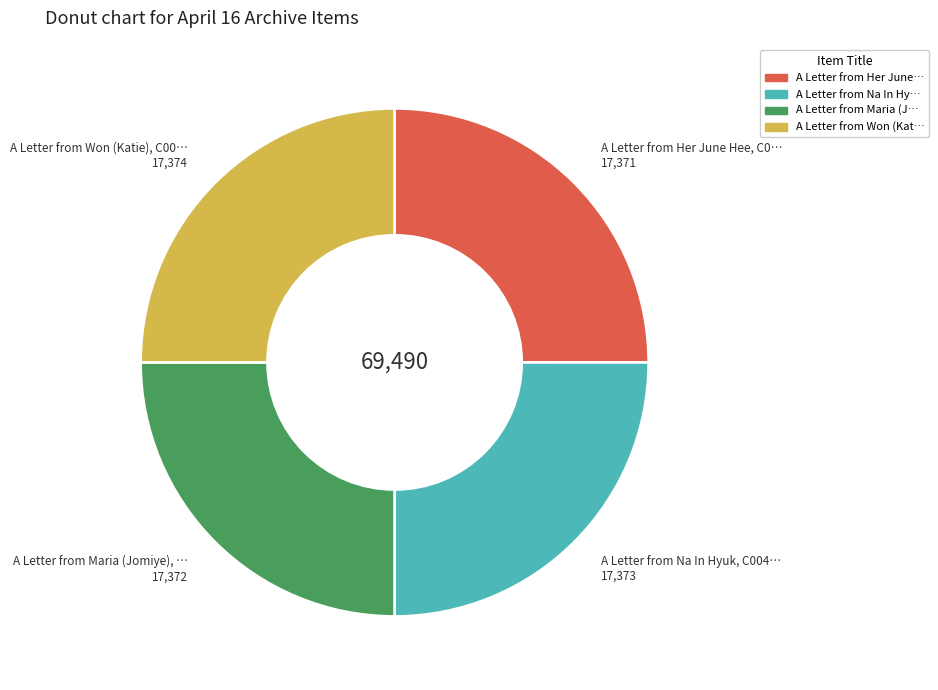

Does any single category account for the majority?

No